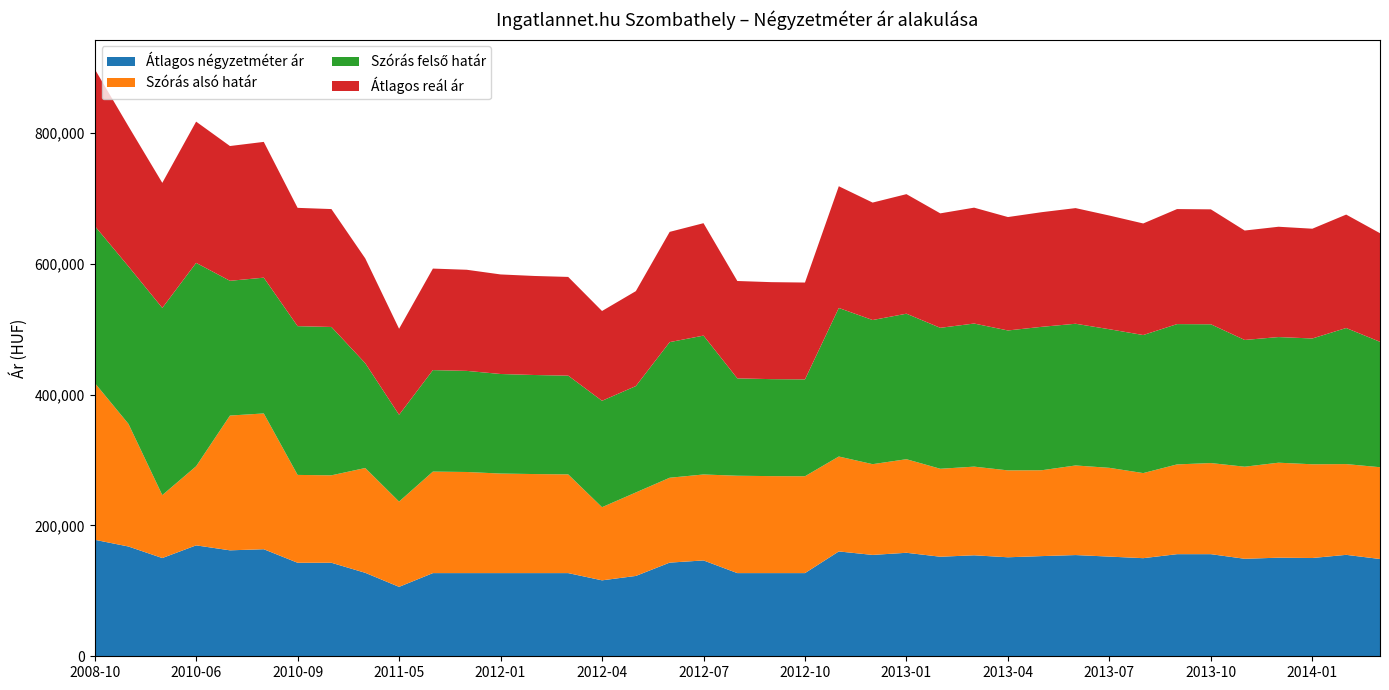

Reading left to right, list all the values displayed in this chart.

Átlagos négyzetméter ár: 2008-10=178075	2010-01=167764	2010-05=150145	2010-06=169523	2010-07=161934	2010-08=163622	2010-09=142929	2010-10=142929	2010-12=127563	2011-05=106108	2011-11=127122	2011-12=127122	2012-01=127122	2012-02=127122	2012-03=127122	2012-04=116064	2012-05=122794	2012-06=143139	2012-07=146492	2012-08=127122	2012-09=127122	2012-10=127122	2012-11=160234	2012-12=154916	2013-01=158177	2013-02=152155	2013-03=154332	2013-04=151313	2013-05=153115	2013-06=154703	2013-07=152345	2013-08=149940	2013-09=156064	2013-10=156058	2013-11=149009	2013-12=150687	2014-01=150204	2014-04=155015	2014-05=148680
Szórás alsó határ: 2008-10=239873	2010-01=187385	2010-05=96184	2010-06=120914	2010-07=205967	2010-08=207517	2010-09=134250	2010-10=133632	2010-12=160178	2011-05=130333	2011-11=155134	2011-12=154537	2012-01=152154	2012-02=151376	2012-03=150889	2012-04=111782	2012-05=127581	2012-06=129728	2012-07=131364	2012-08=148813	2012-09=148225	2012-10=148030	2012-11=145077	2012-12=138691	2013-01=143014	2013-02=134425	2013-03=135513	2013-04=132798	2013-05=131212	2013-06=136927	2013-07=135655	2013-08=130038	2013-09=137181	2013-10=139249	2013-11=140723	2013-12=145167	2014-01=143249	2014-04=138720	2014-05=140275
Szórás felső határ: 2008-10=239873	2010-01=240733	2010-05=286090	2010-06=310820	2010-07=205967	2010-08=207517	2010-09=227362	2010-10=226744	2010-12=160178	2011-05=132635	2011-11=155134	2011-12=154537	2012-01=152154	2012-02=151376	2012-03=150889	2012-04=162642	2012-05=162599	2012-06=207272	2012-07=212250	2012-08=148813	2012-09=148225	2012-10=148030	2012-11=227023	2012-12=220305	2013-01=222390	2013-02=215425	2013-03=218699	2013-04=213854	2013-05=219206	2013-06=216577	2013-07=211833	2013-08=210998	2013-09=214439	2013-10=212089	2013-11=193725	2013-12=192021	2014-01=192265	2014-04=207978	2014-05=191667
Átlagos reál ár: 2008-10=239873	2010-01=214059	2010-05=191137	2010-06=215867	2010-07=205967	2010-08=207517	2010-09=180806	2010-10=180188	2010-12=160178	2011-05=131484	2011-11=155134	2011-12=154537	2012-01=152154	2012-02=151376	2012-03=150889	2012-04=137212	2012-05=145090	2012-06=168500	2012-07=171807	2012-08=148813	2012-09=148225	2012-10=148030	2012-11=186050	2012-12=179498	2013-01=182702	2013-02=174925	2013-03=177106	2013-04=173326	2013-05=175209	2013-06=176752	2013-07=173744	2013-08=170518	2013-09=175810	2013-10=175669	2013-11=167224	2013-12=168594	2014-01=167757	2014-04=173349	2014-05=165971